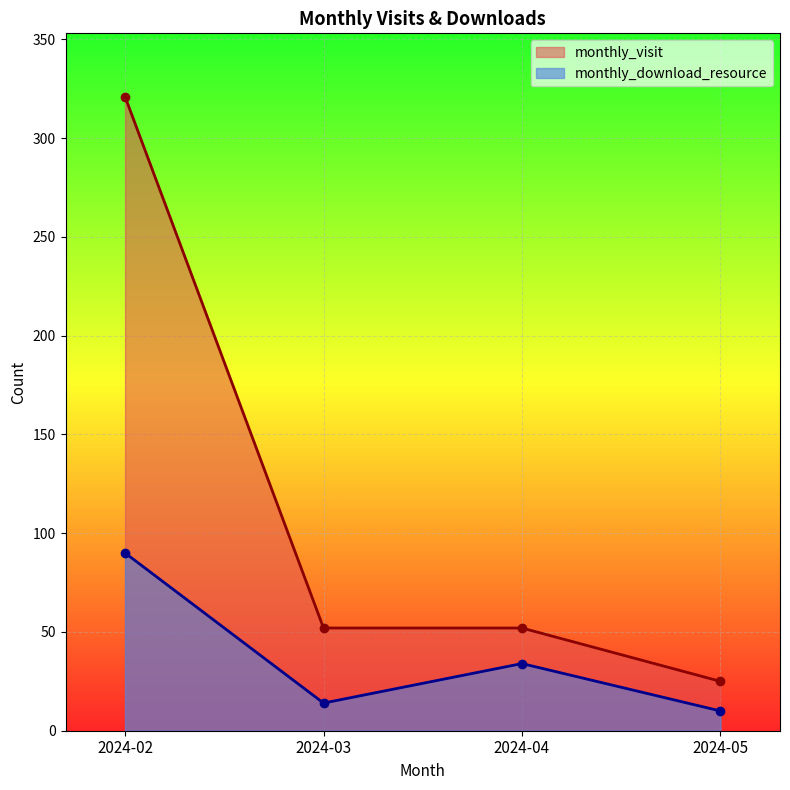

Which series has the largest range (max minus min)?

monthly_visit